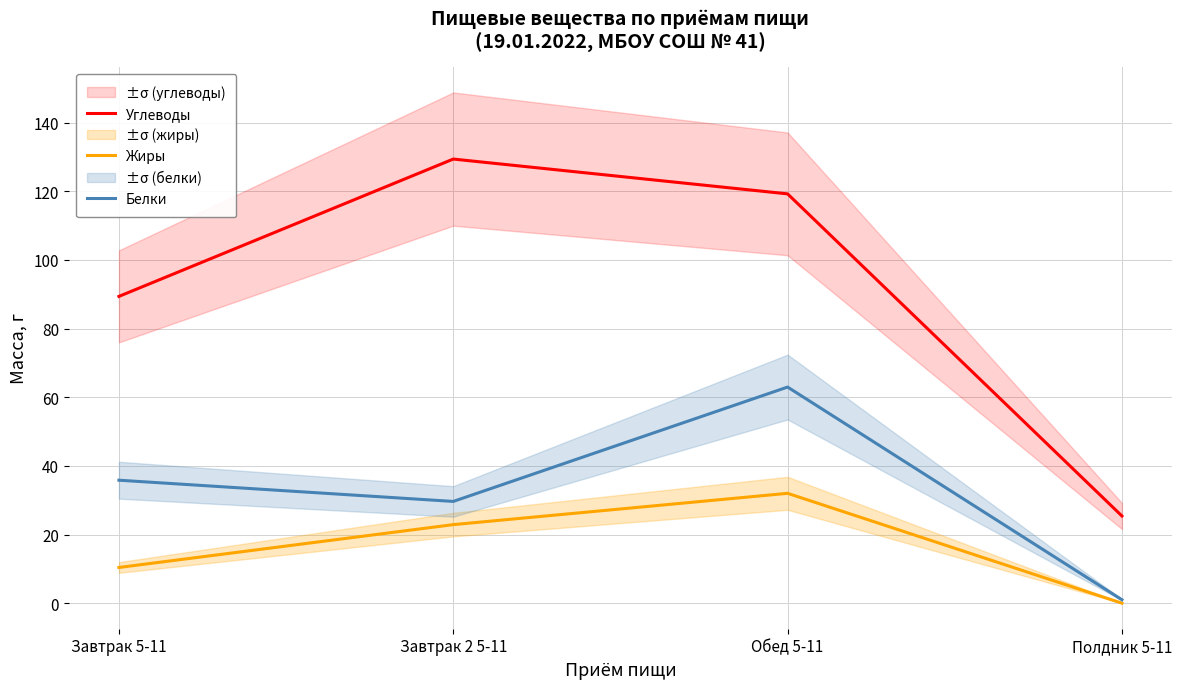

Which series changed the most between Завтрак 5-11 and Завтрак 2 5-11?

Углеводы